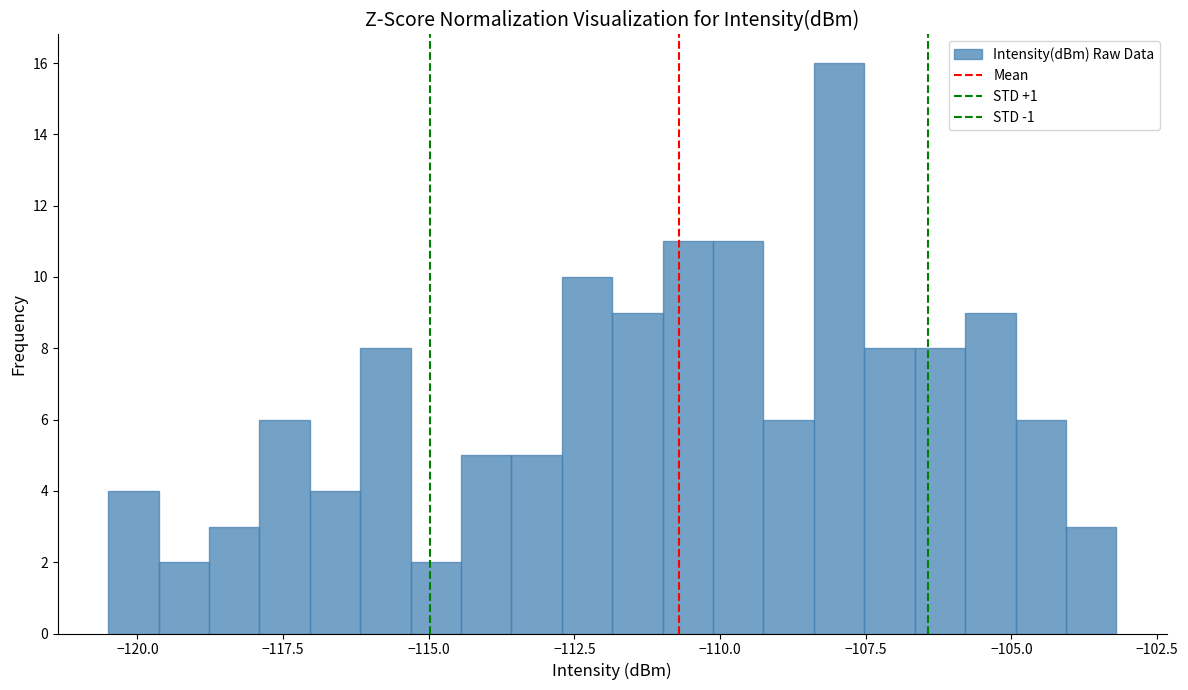

Read against the x-axis, roughly where is the centre of the tallest bar?

-108.0